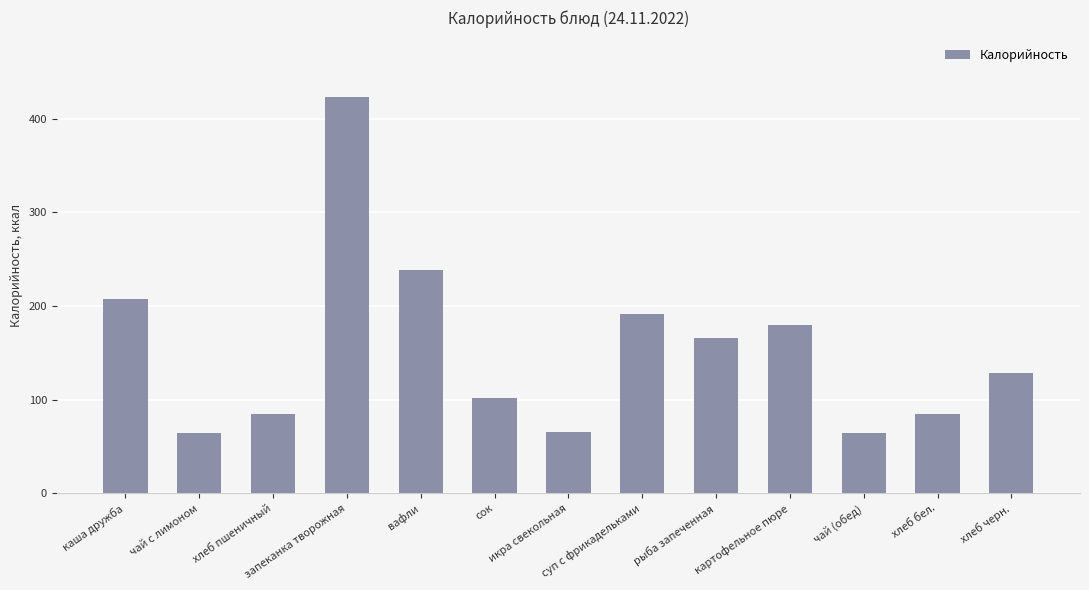

What is the sum of the values at хлеб пшеничный and картофельное пюре?

264.8